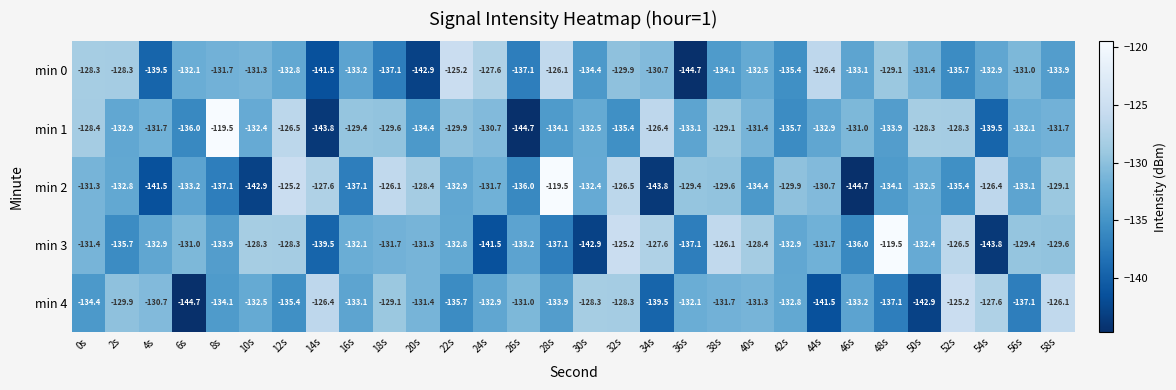

What is the approximate value of min 1 at 16s?

-129.4